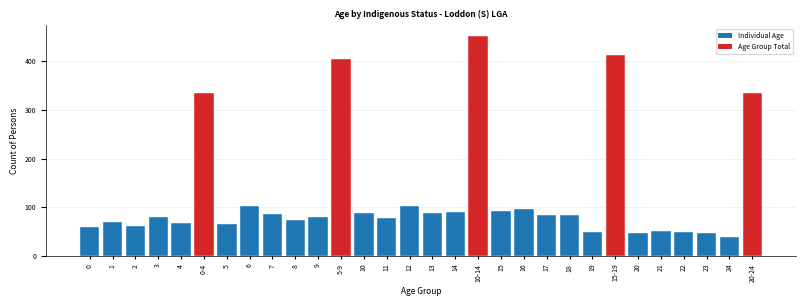

The chart shows a value of 85 at 18. True or false?

True